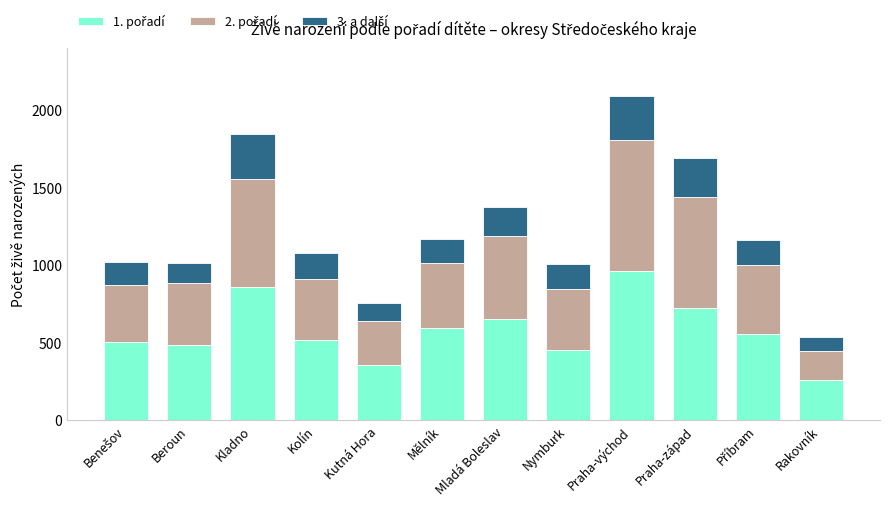

What is the total value across all series at Kutná Hora?

755